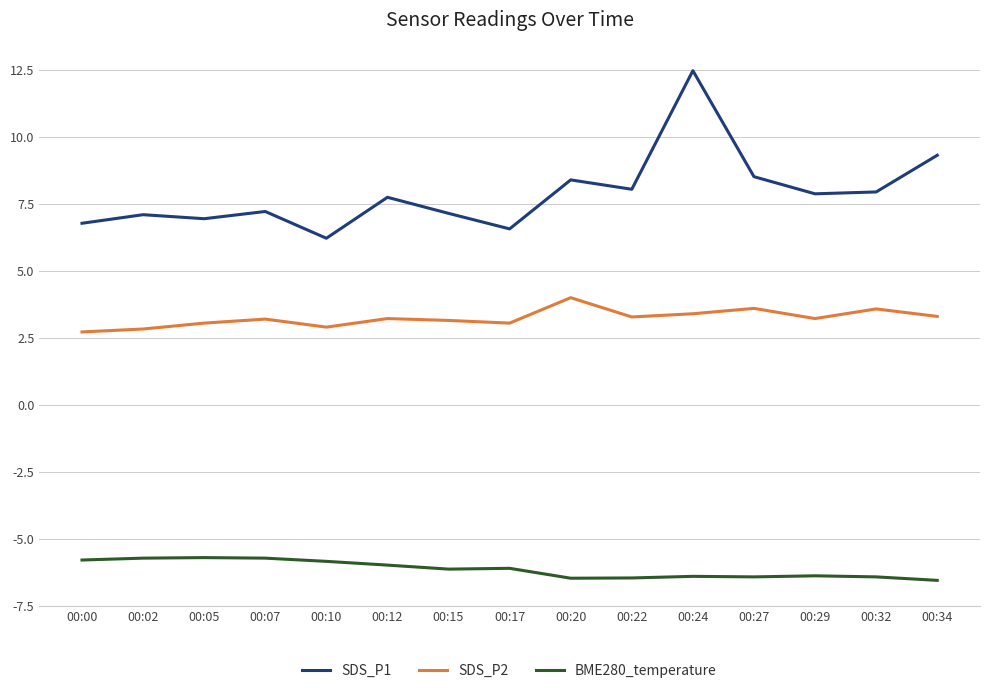

Where does the BME280_temperature series first go above -6?

00:00